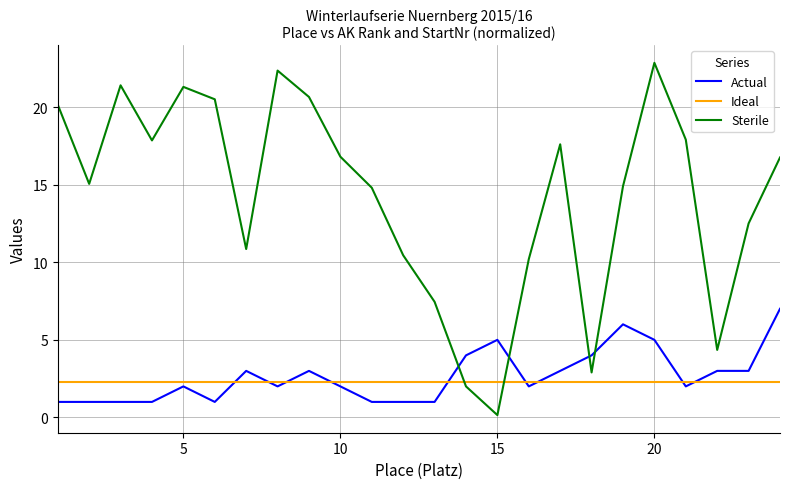

What is the highest value of the Ideal series?

2.3